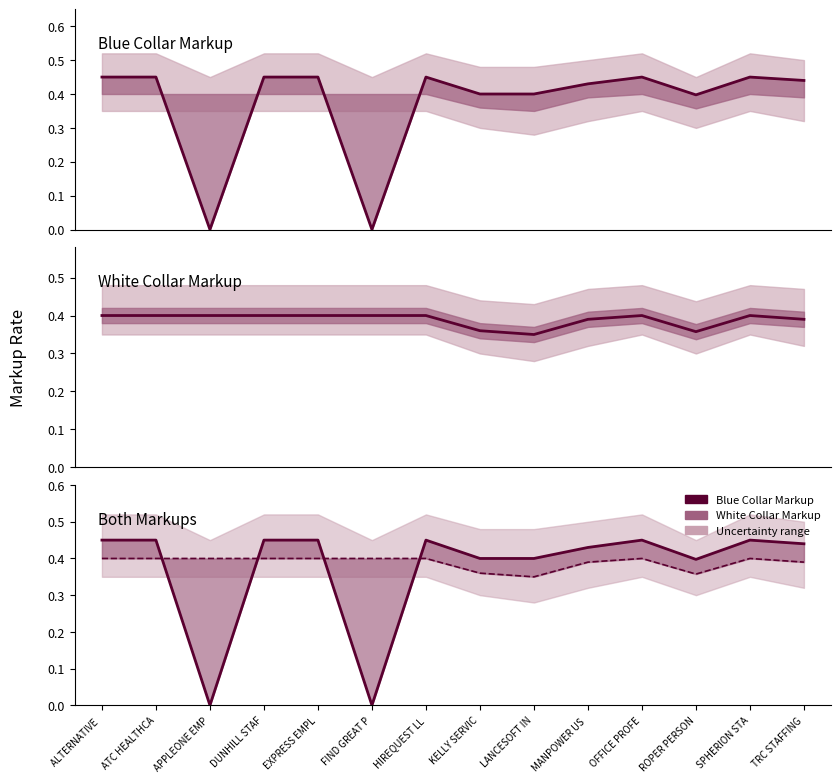

Rank the series by their maximum value, from highest to lowest.

Blue Collar Markup, White Collar Markup